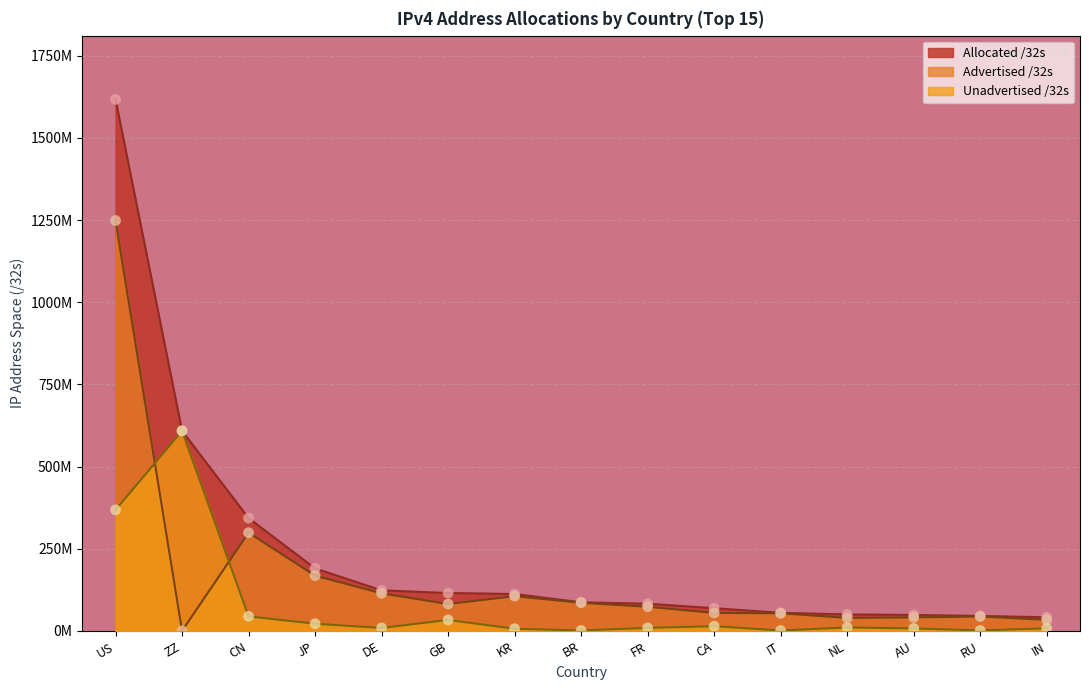

Is the value of Unadvertised /32s at FR greater than the value of Advertised /32s at CN?

No